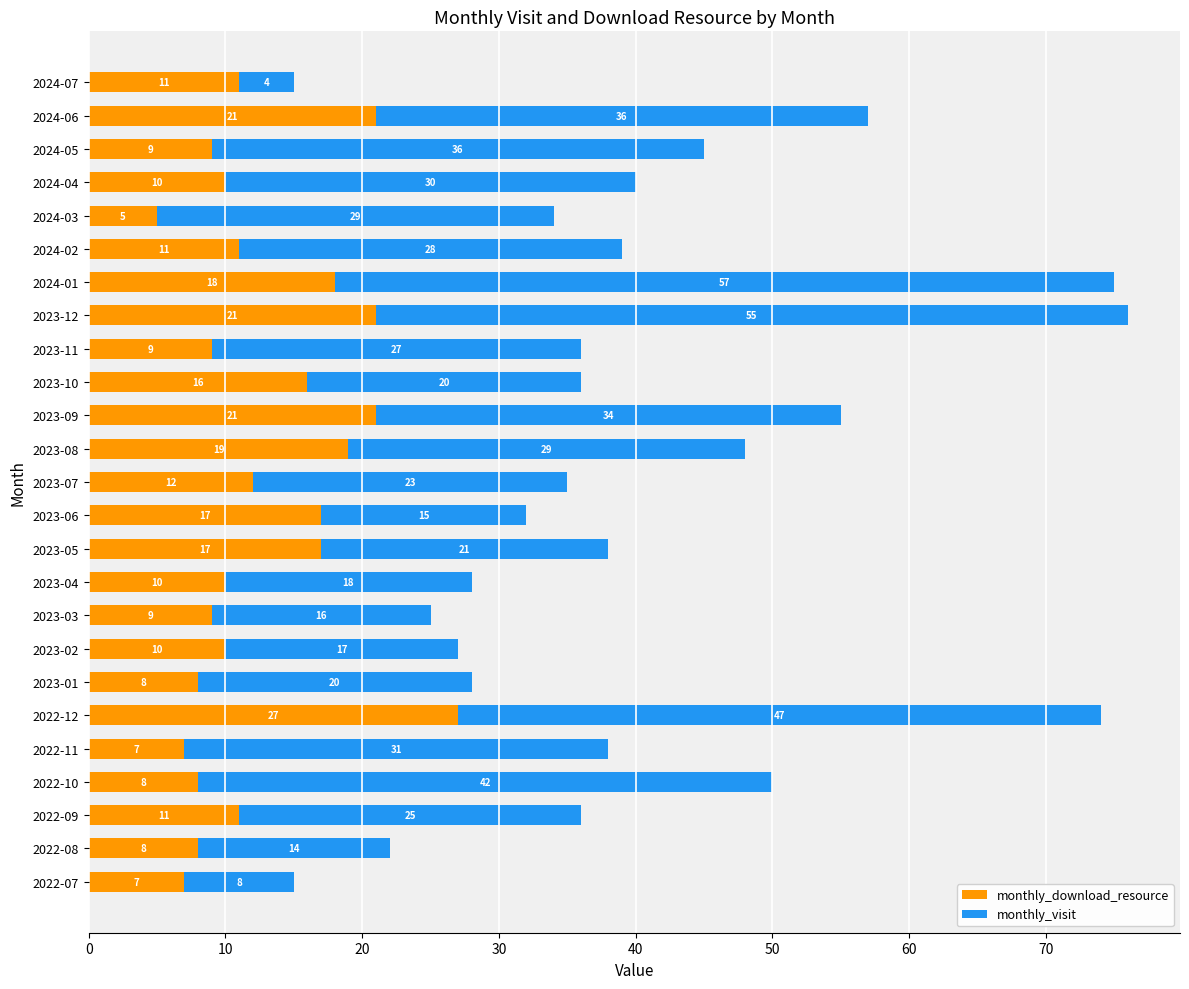

What is the maximum value for monthly_download_resource?

27